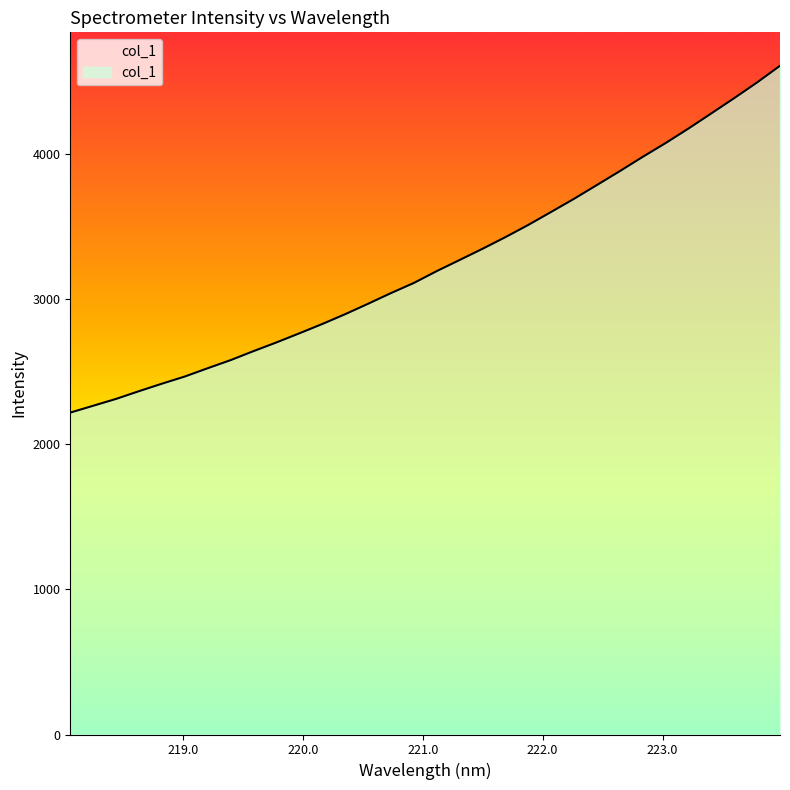

Count the number of values greater than 3196.

16